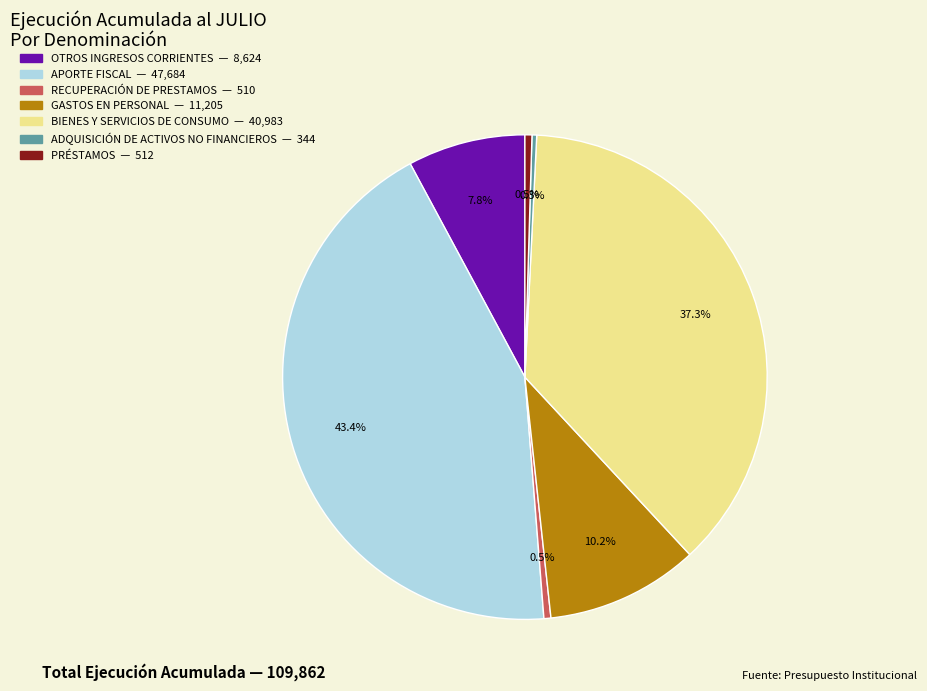

What is the largest slice in the pie chart?

APORTE FISCAL